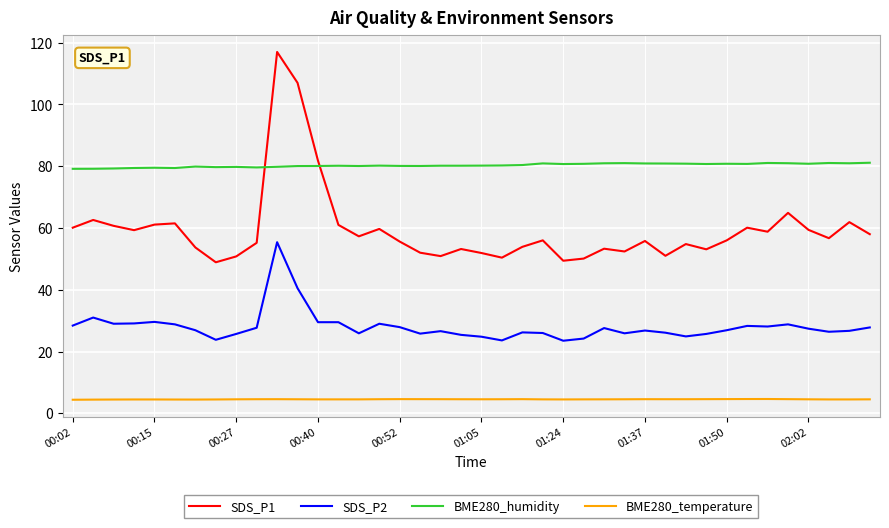

Which series has the largest range (max minus min)?

SDS_P1